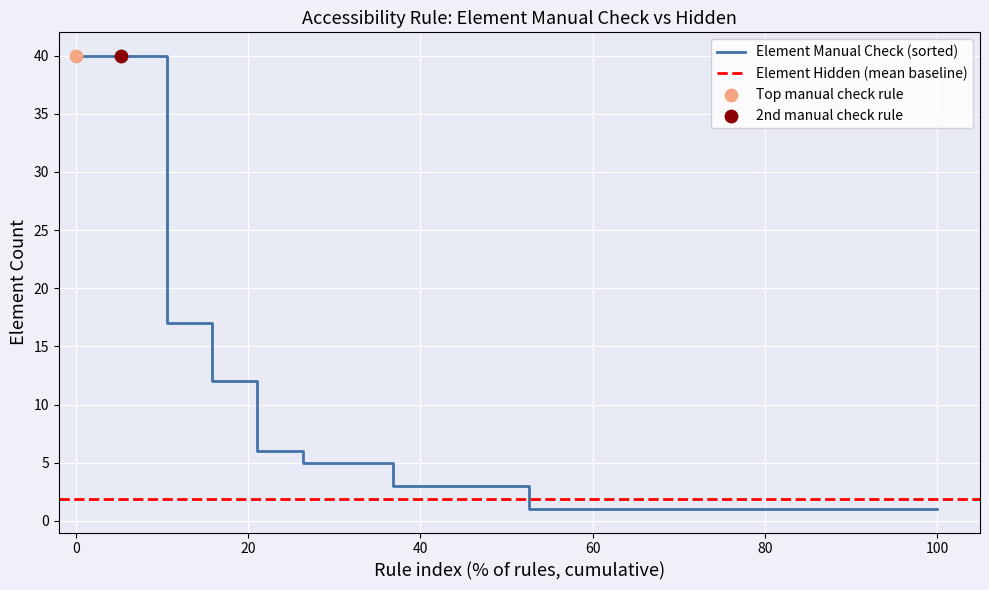

What is the maximum value for Element Manual Check (sorted)?

40